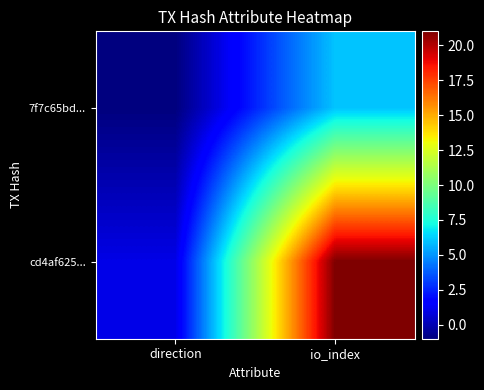

Reading left to right, what are all the values shown in this chart?

7f7c65bd...: direction=-1	io_index=6
cd4af625...: direction=1	io_index=21